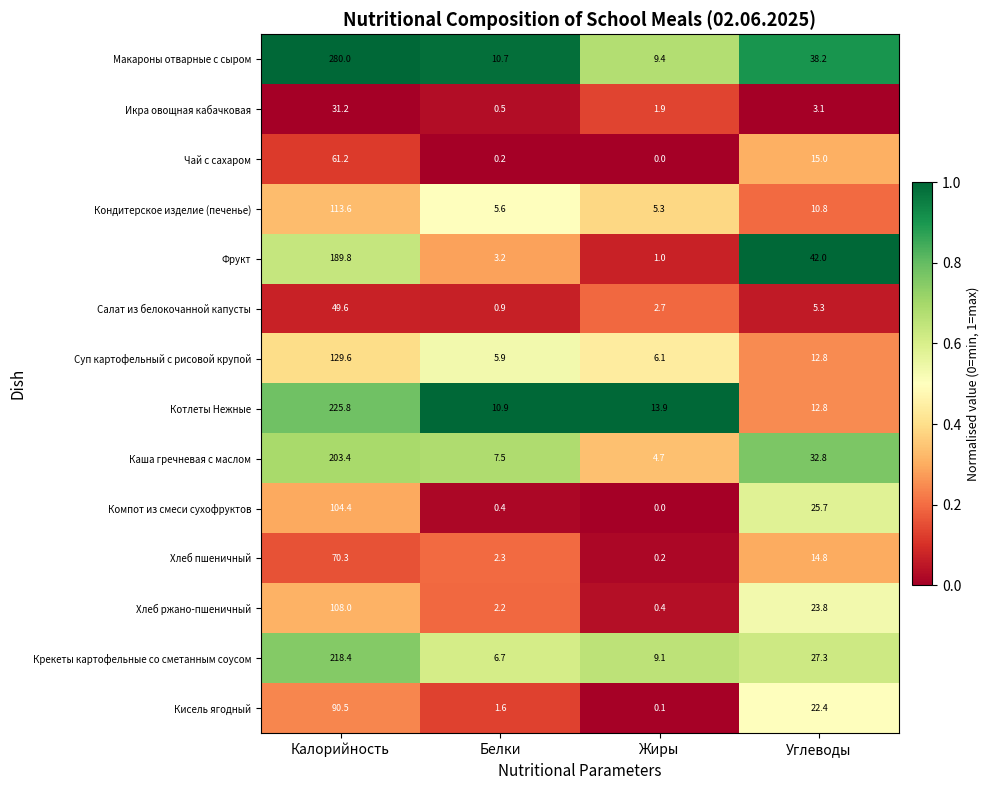

List the series in order of their peak value, highest first.

Макароны отварные с сыром, Котлеты Нежные, Крекеты картофельные со сметанным соусом, Каша гречневая с маслом, Фрукт, Суп картофельный с рисовой крупой, Кондитерское изделие (печенье), Хлеб ржано-пшеничный, Компот из смеси сухофруктов, Кисель ягодный, Хлеб пшеничный, Чай с сахаром, Салат из белокочанной капусты, Икра овощная кабачковая